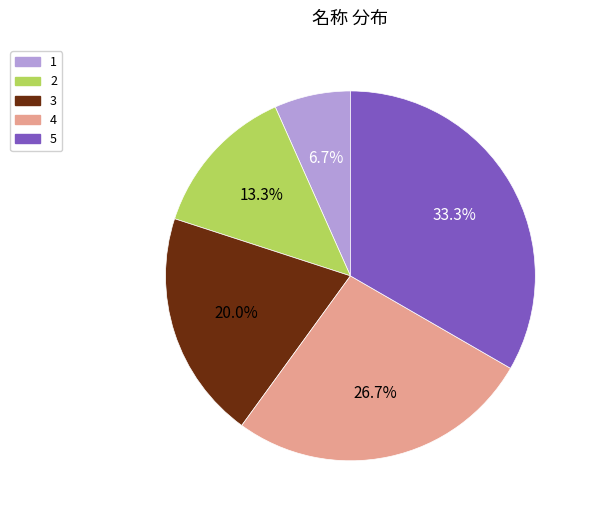

What is the total percentage of 4 and 5?

60.0%